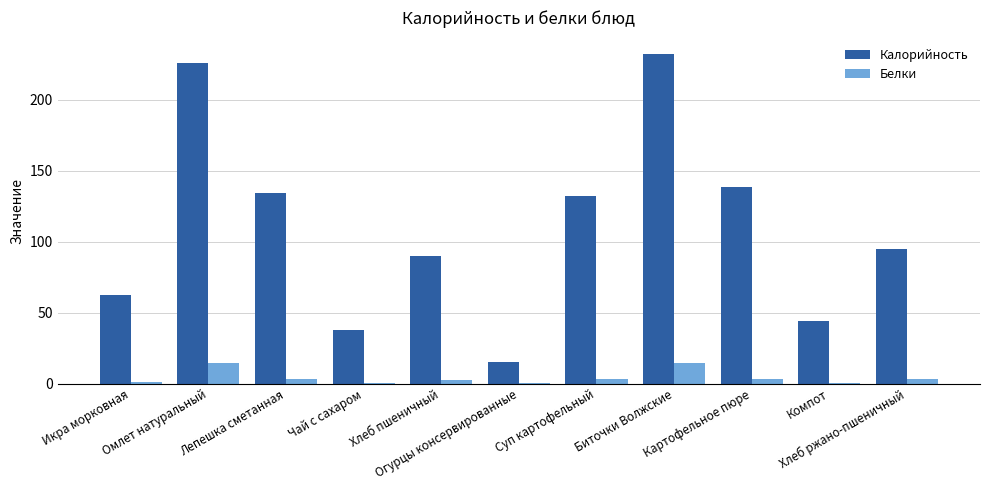

What is the sum of all Белки values?

46.2